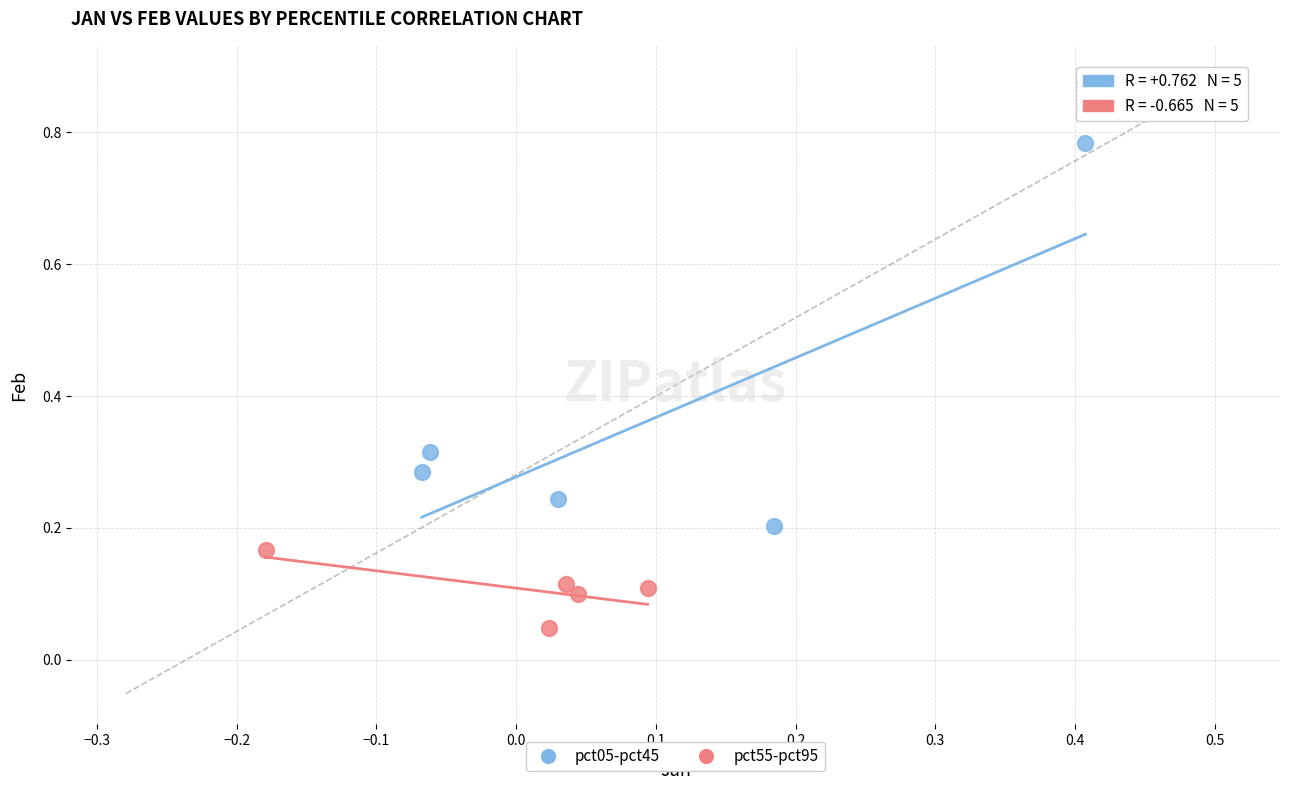

Which series contains the lowest Y value?

pct55-pct95